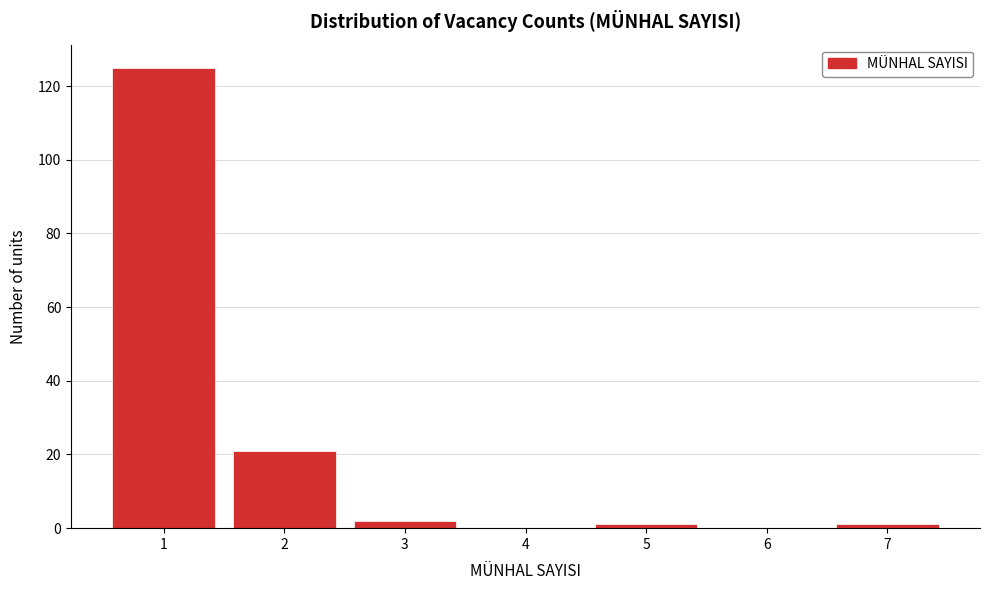

What is the greatest value displayed?

125